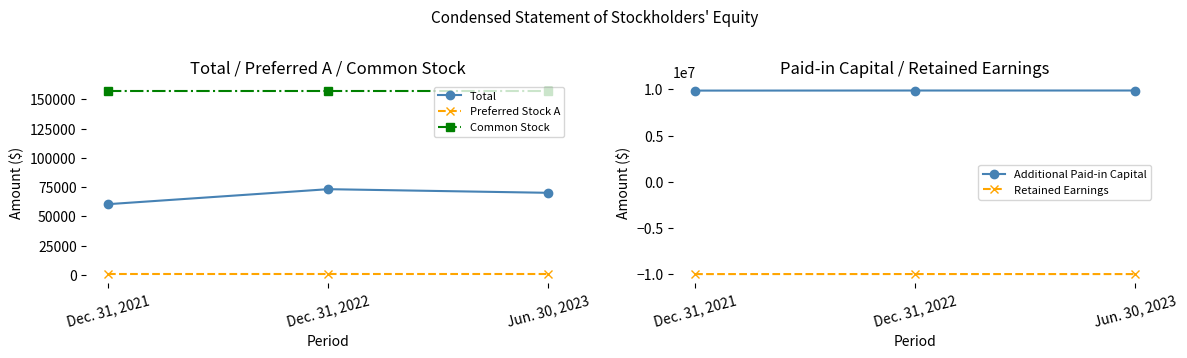

Which series changed the most between Dec. 31, 2022 and Jun. 30, 2023?

Retained Earnings